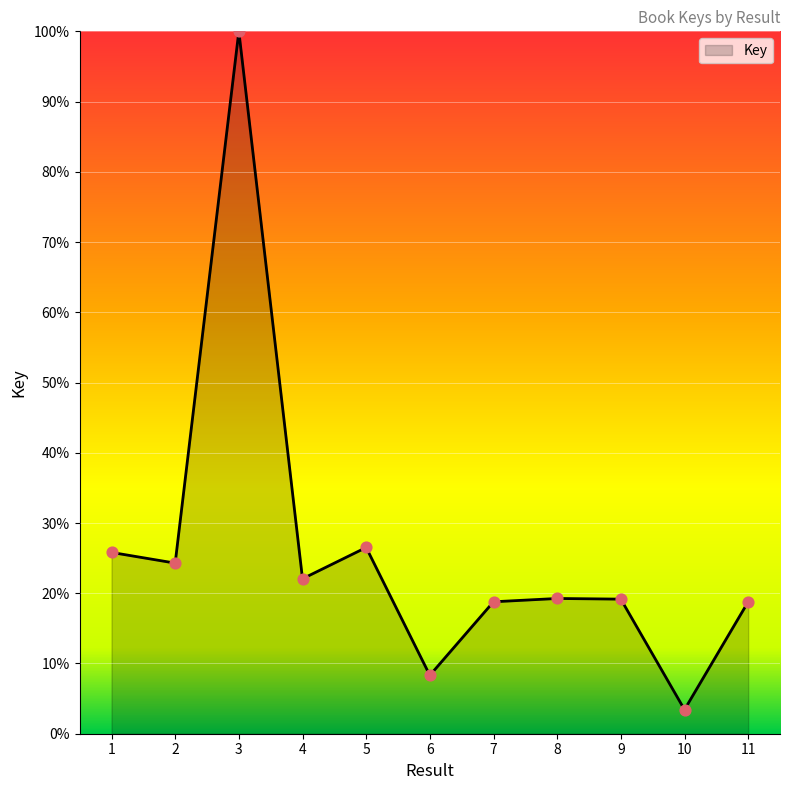

Between 10 and 9, which is larger?

9